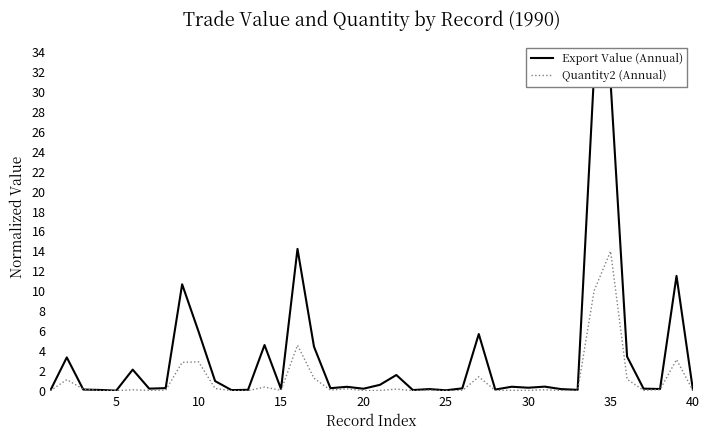

True or false: Export Value (Annual) has more than 1 points higher than both neighbors.

True